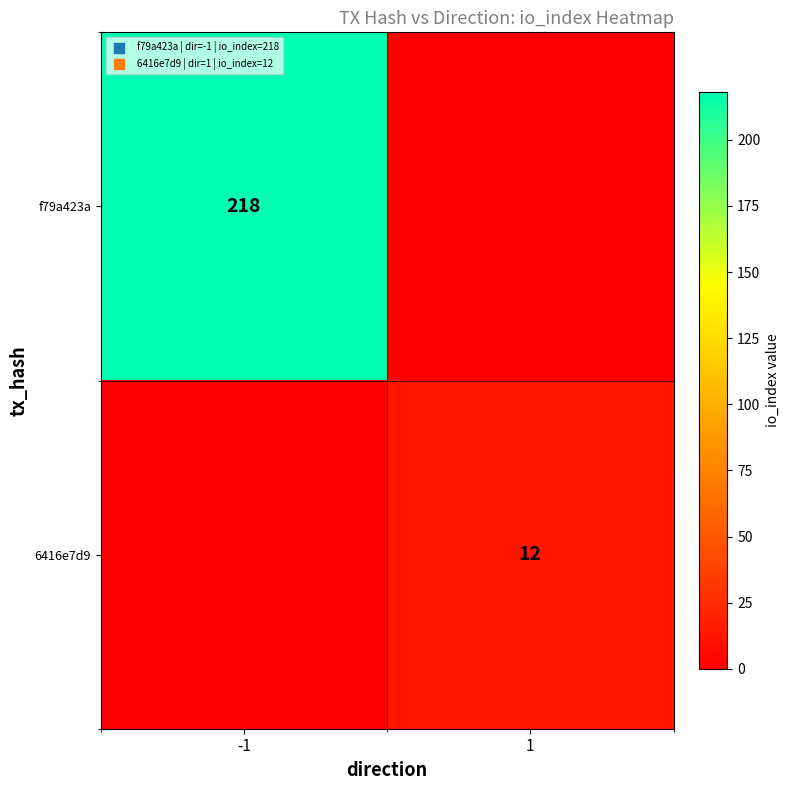

True or false: 6416e7d9 has a value of 12 at 1.

True